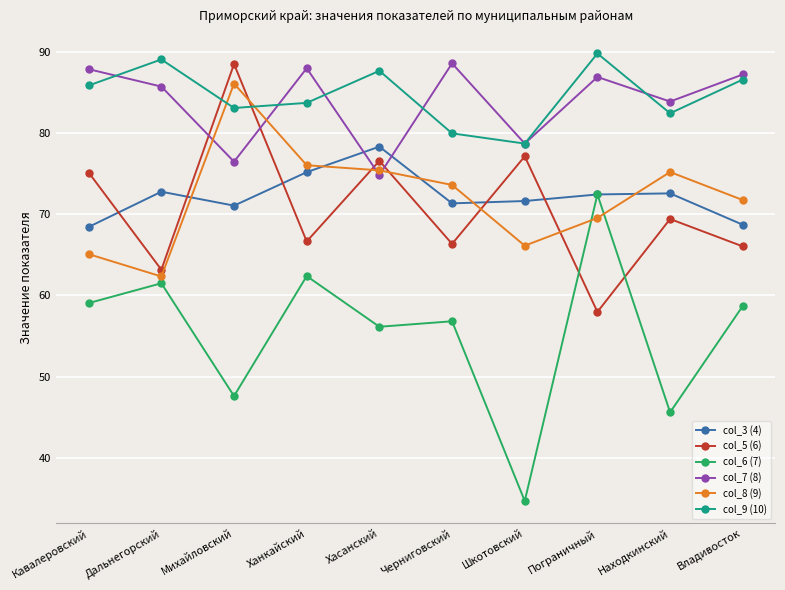

Which series has the widest spread of values?

col_6 (7)